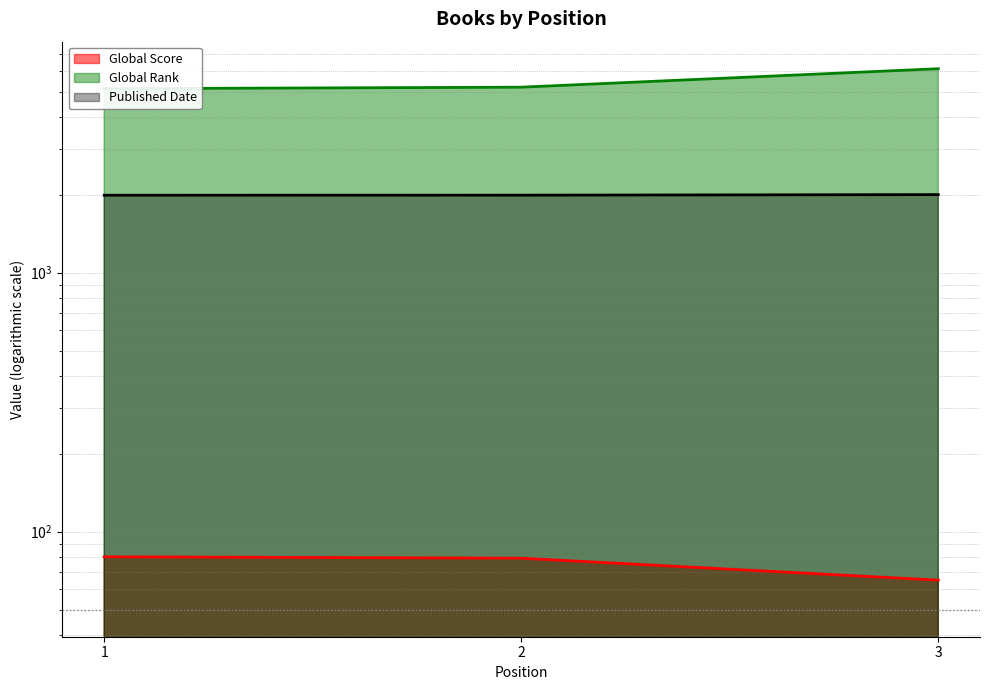

Reading left to right, transcribe all the data shown in this chart.

Global Score: 80	79	65
Global Rank: 5130	5199	6127
Published Date: 1990	1991	2001